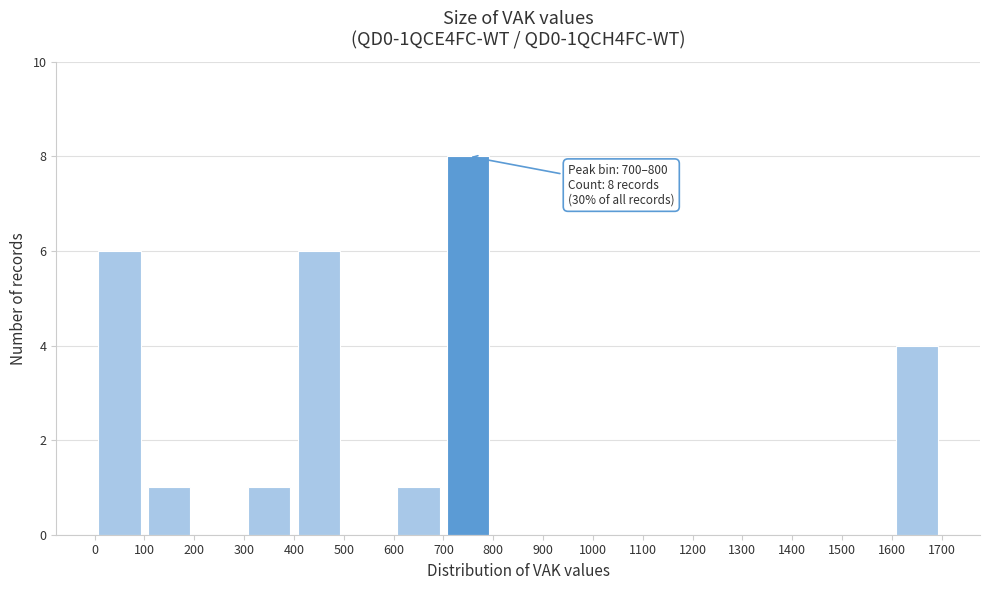

Which range on the x-axis has the tallest bar?

700 to 800